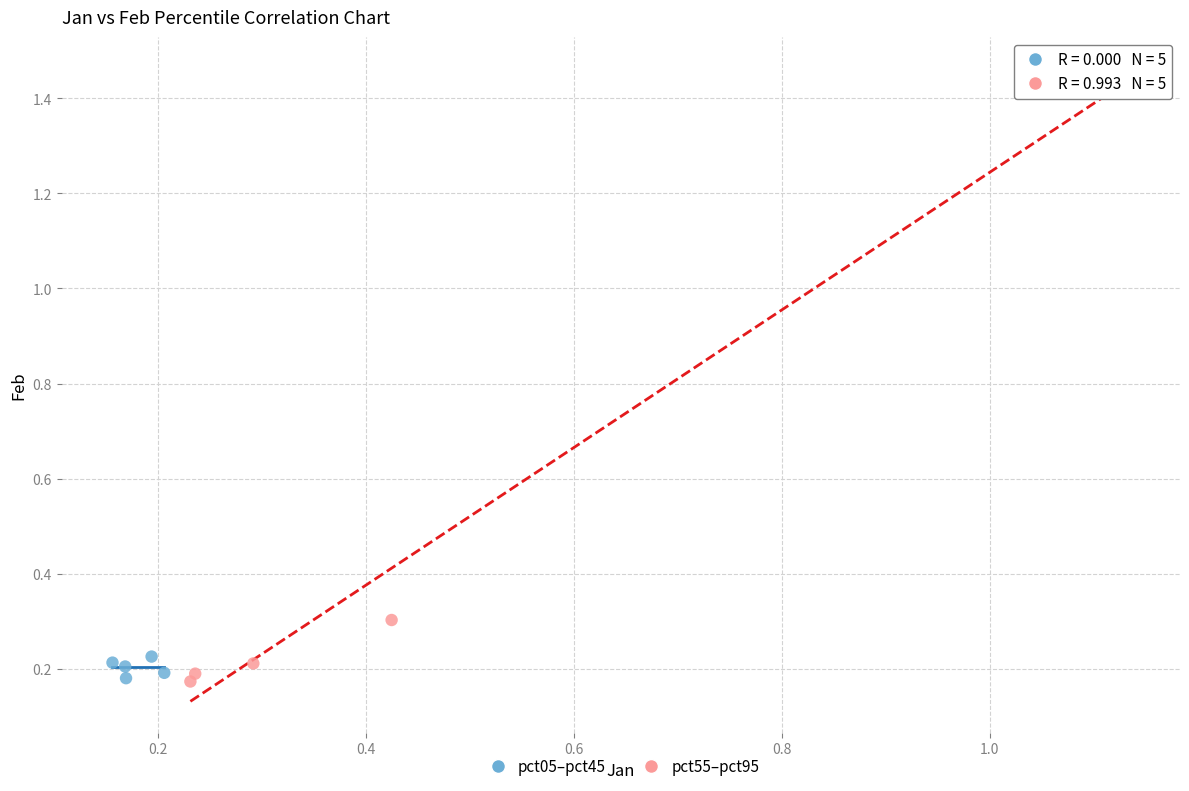

Which series has the largest Y range (max minus min)?

pct55–pct95